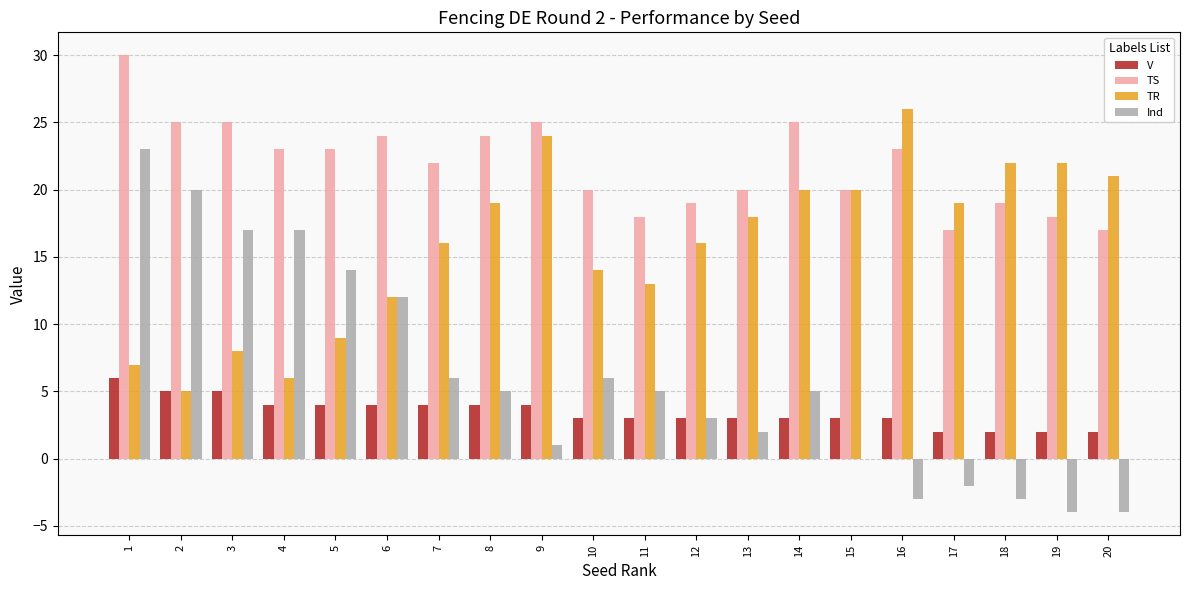

True or false: TR has a value of 12 at 6.

True